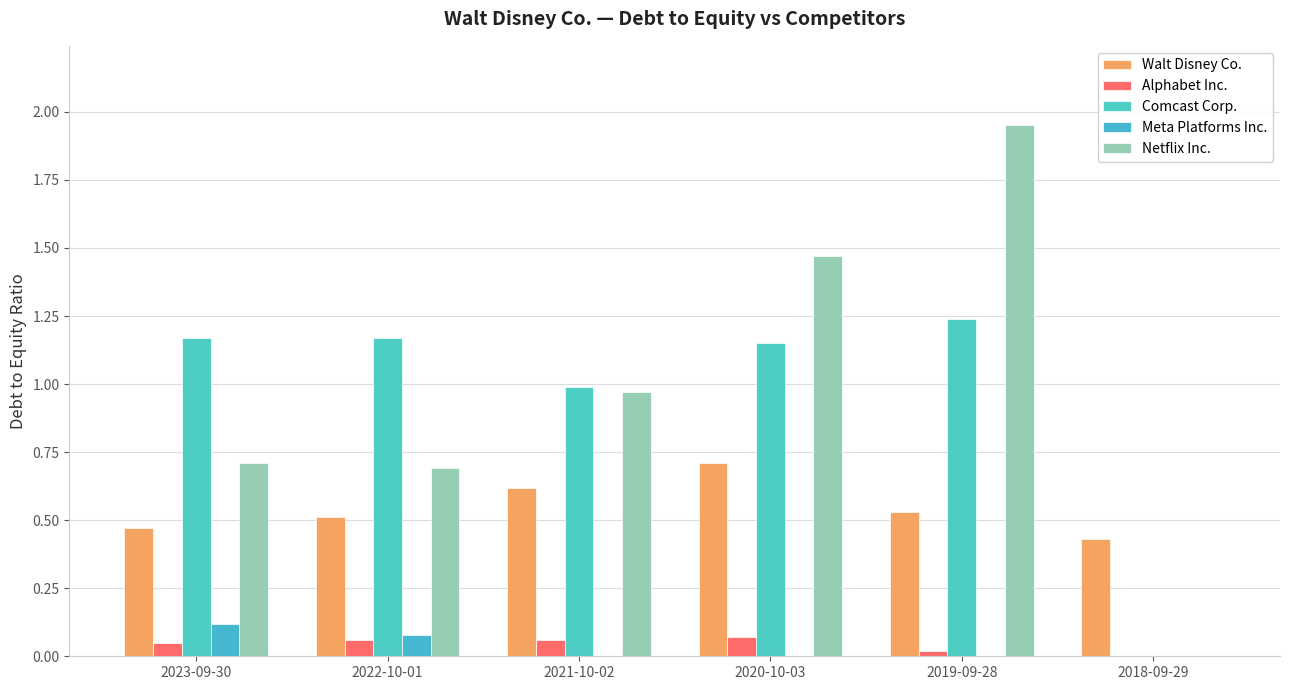

The Alphabet Inc. series shows 0.0 at 2019-09-28. True or false?

True